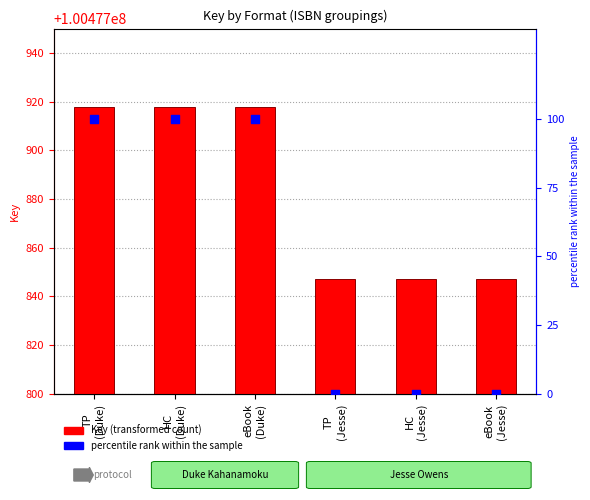

Which series has the largest Y range (max minus min)?

Percentile rank